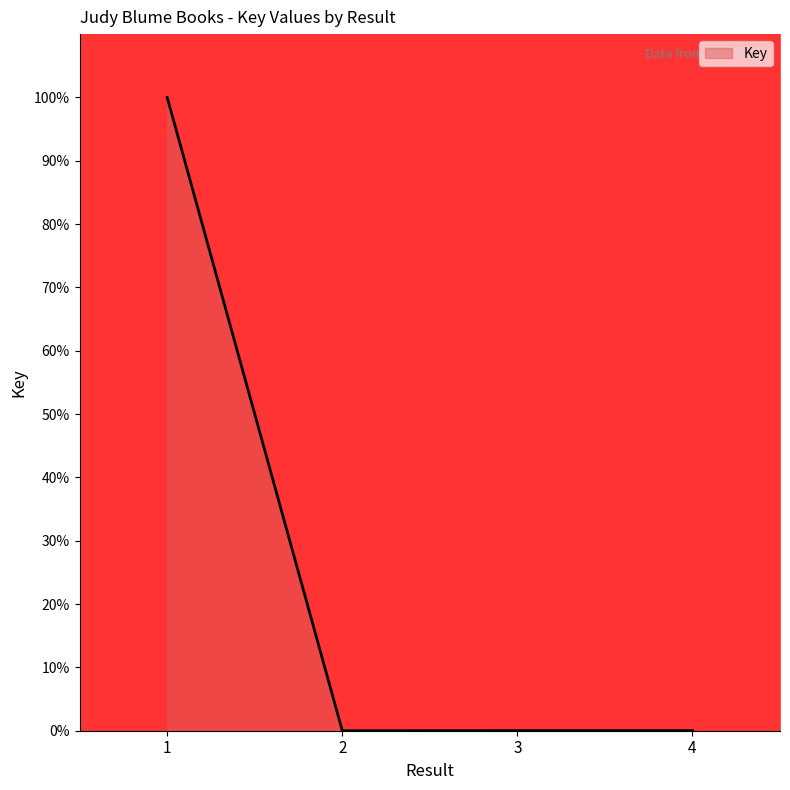

Between 3 and 1, which is larger?

1